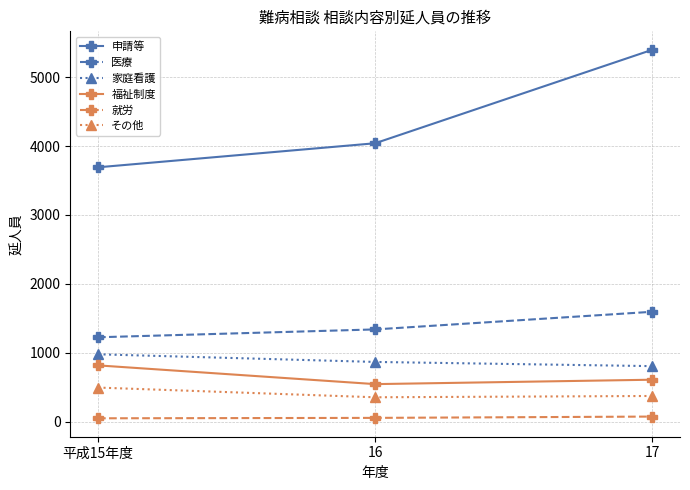

How many lines are shown in the chart?

6